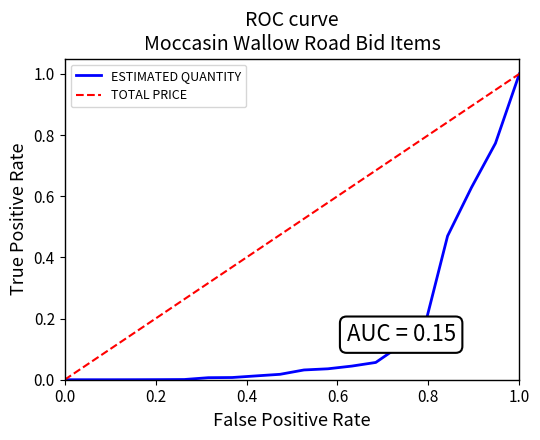

Which series has the largest total across all categories?

TOTAL PRICE